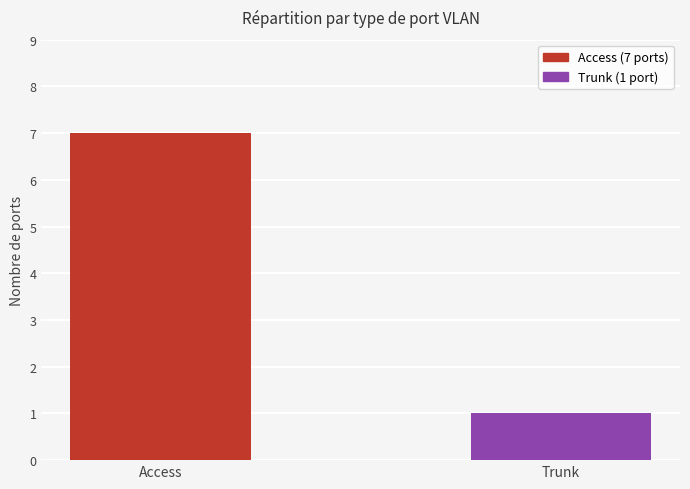

What is the sum of the values at Access and Trunk?

8